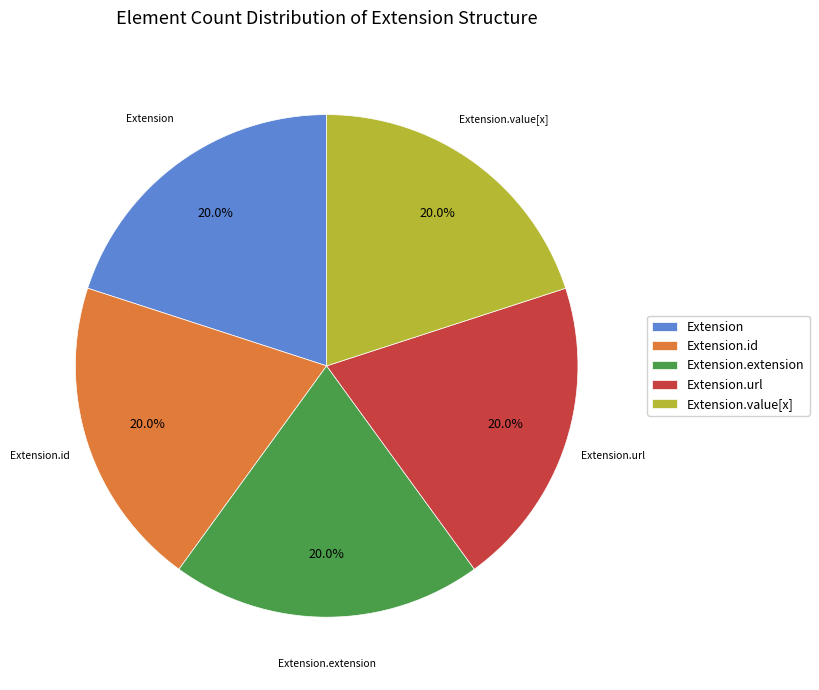

To the nearest percent, what portion does Extension.url represent?

20%